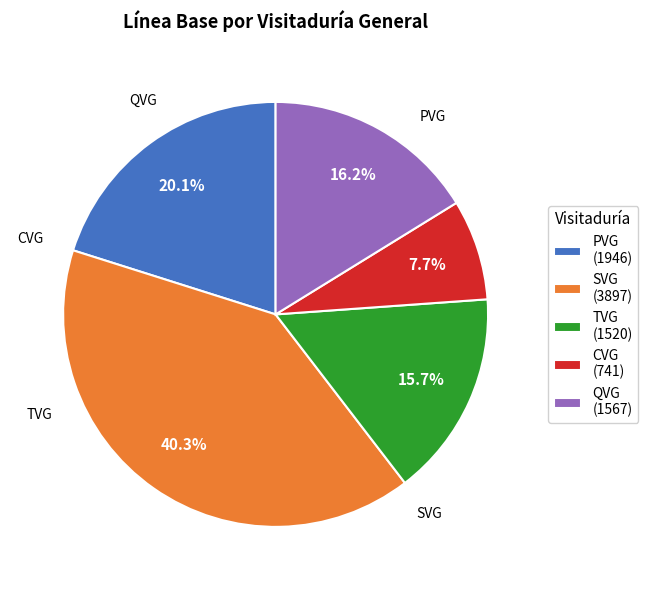

What portion of the pie excludes PVG?

79.9%